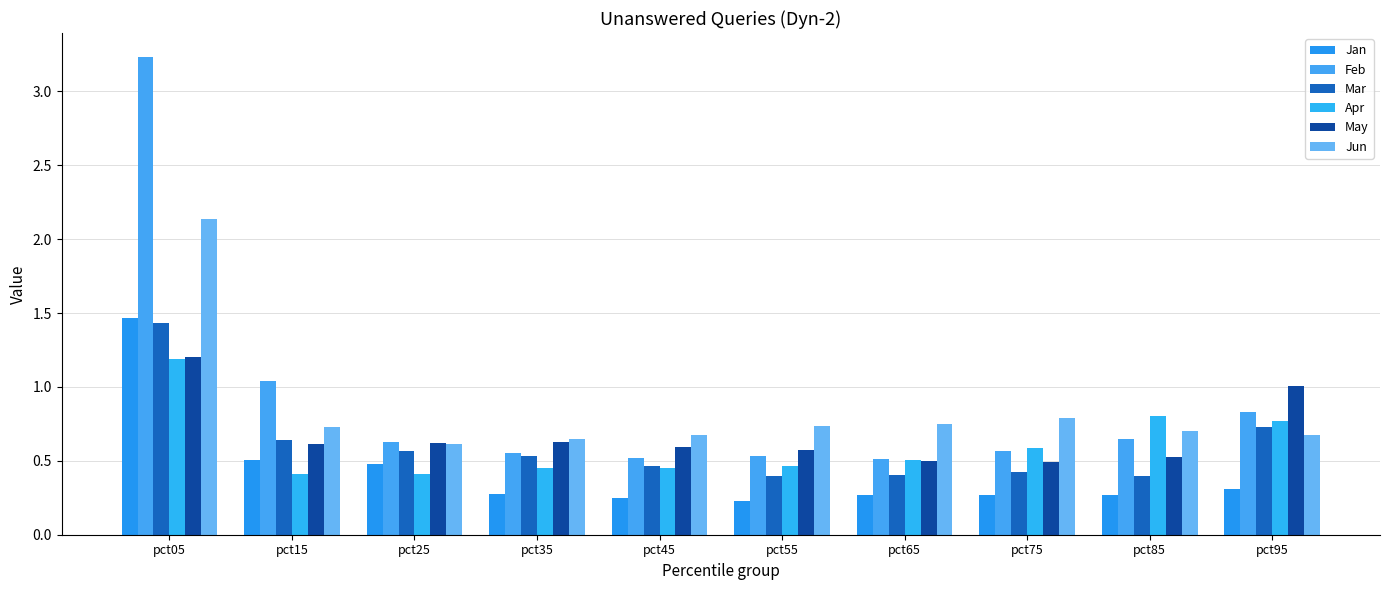

What is the total value across all series at pct65?

2.9